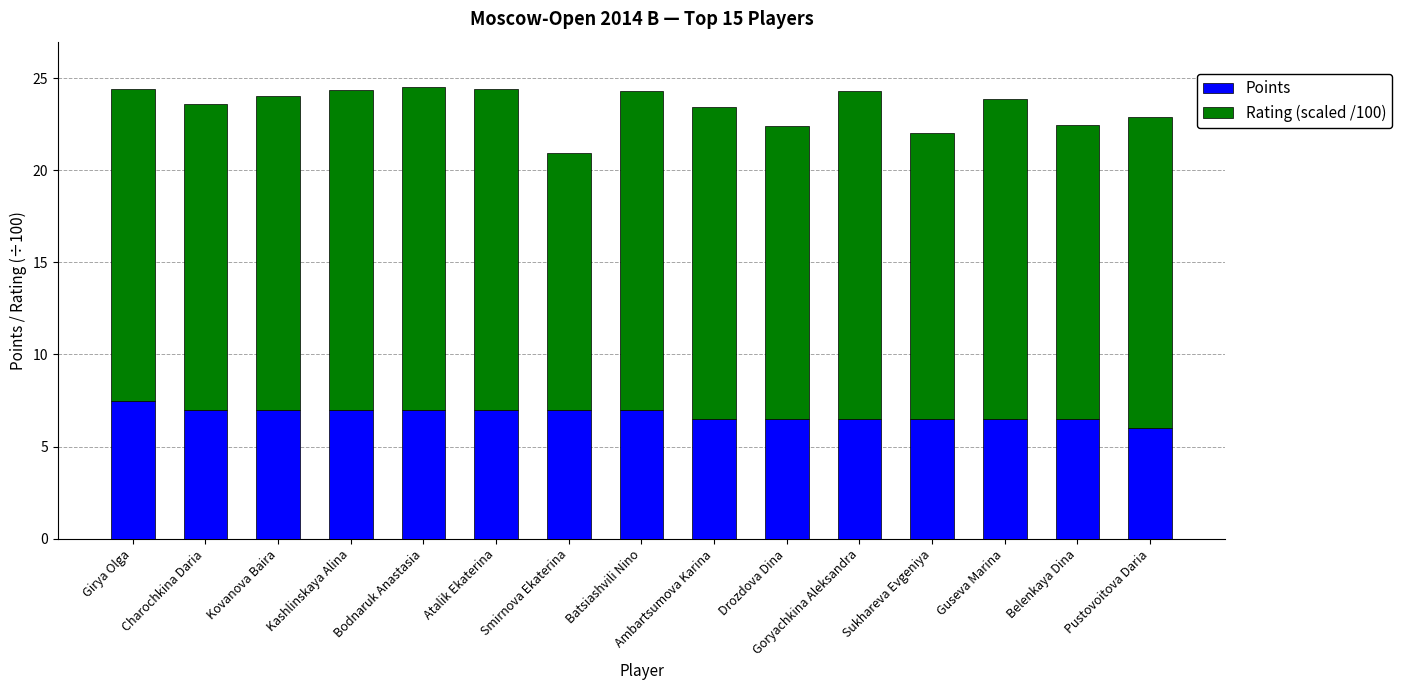

What is the maximum value for Points?

7.5